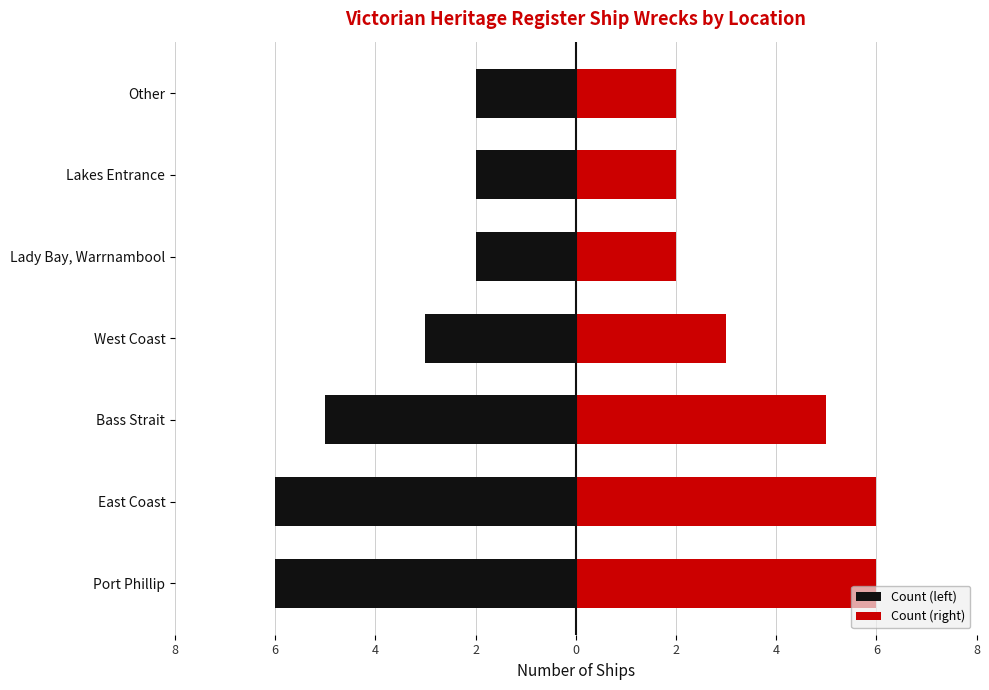

At how many categories does at least one series exceed 4?

3